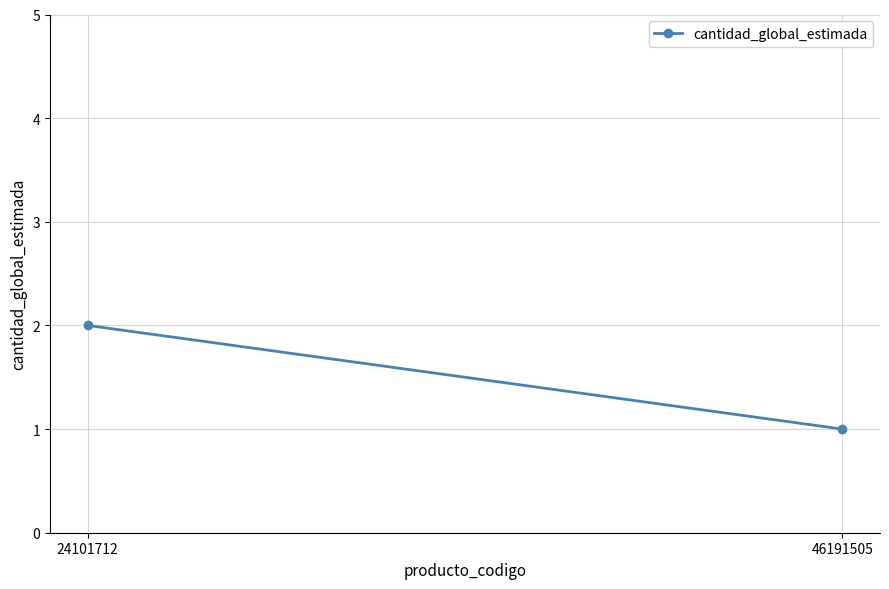

Is this an area chart (filled region under the line)?

No